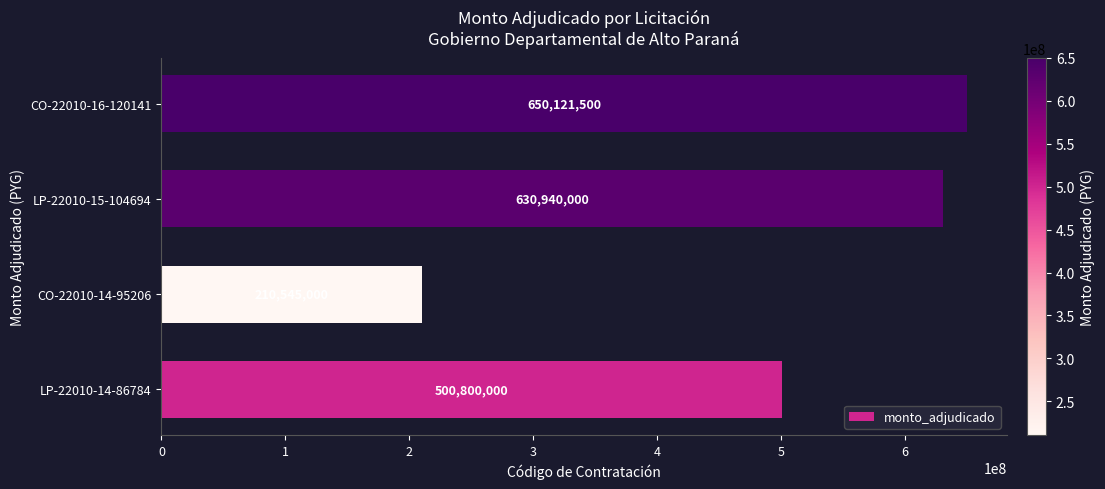

Reading bottom to top, transcribe all the data shown in this chart.

LP-22010-14-86784=500800000	CO-22010-14-95206=210545000	LP-22010-15-104694=630940000	CO-22010-16-120141=650121500